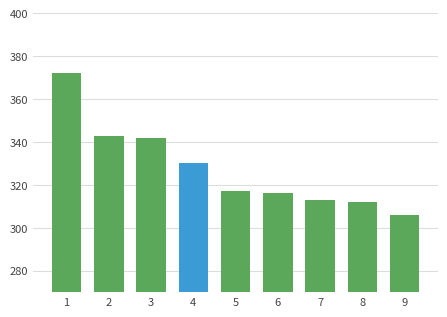

Reading left to right, extract all data points from this chart.

372	343	342	330	317	316	313	312	306